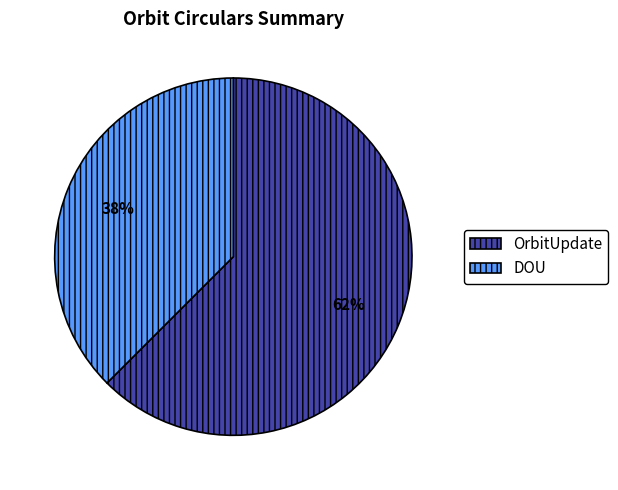

Rank the categories by value from lowest to highest.

DOU, OrbitUpdate